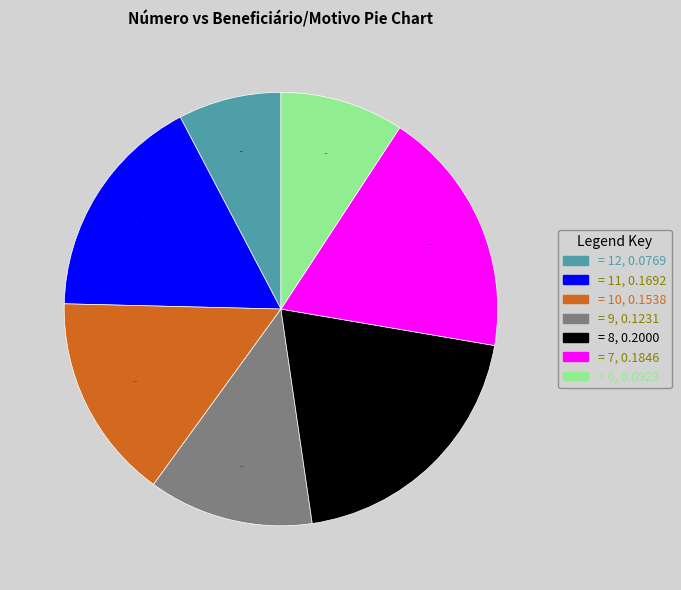

How many segments does this pie chart have?

7